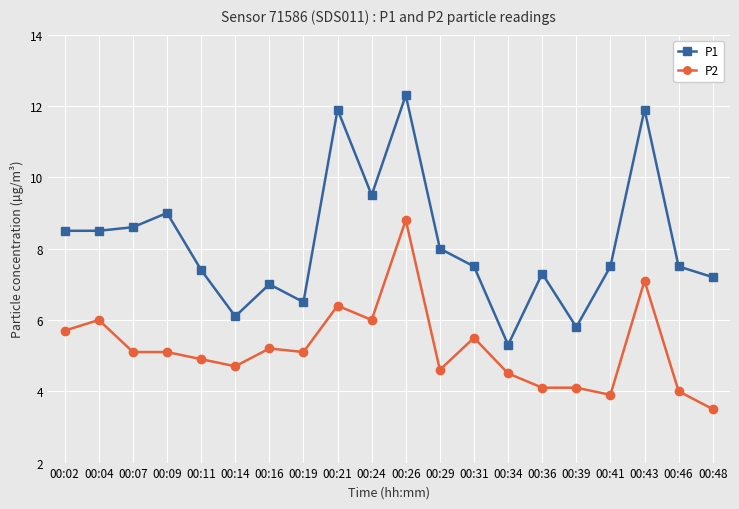

Reading left to right, what are all the values shown in this chart?

P1: 8.5	8.5	8.6	9.0	7.4	6.1	7.0	6.5	11.9	9.5	12.3	8.0	7.5	5.3	7.3	5.8	7.5	11.9	7.5	7.2
P2: 5.7	6.0	5.1	5.1	4.9	4.7	5.2	5.1	6.4	6.0	8.8	4.6	5.5	4.5	4.1	4.1	3.9	7.1	4.0	3.5